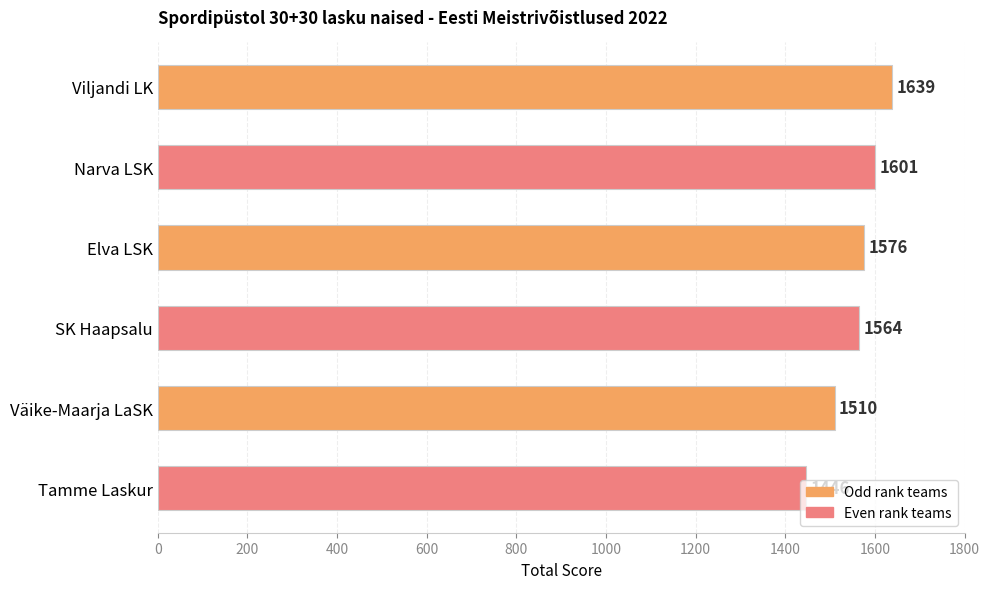

True or false: the data shows 2554 at SK Haapsalu.

False